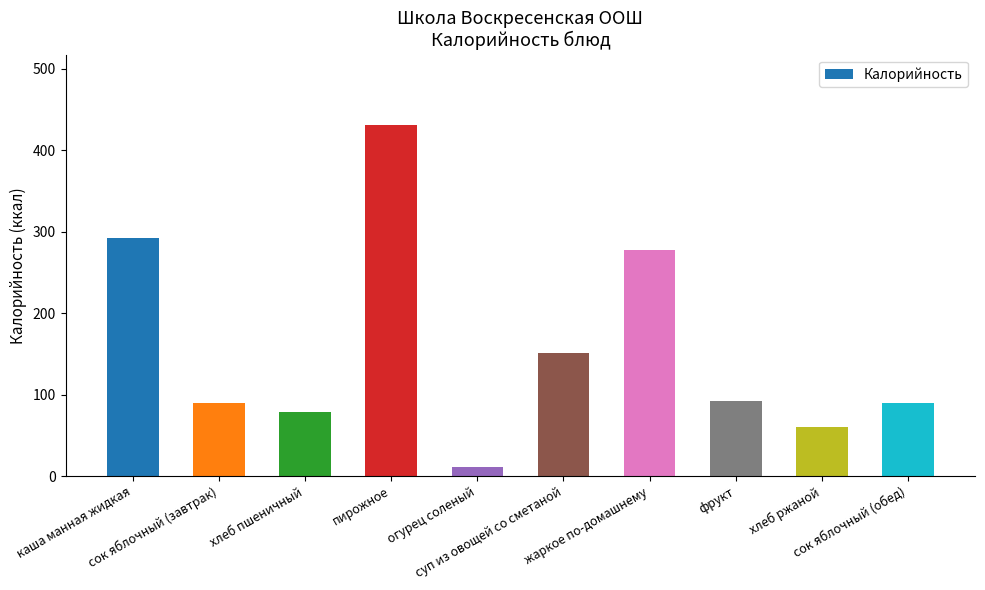

What is the difference between the values at огурец соленый and каша манная жидкая?

280.6